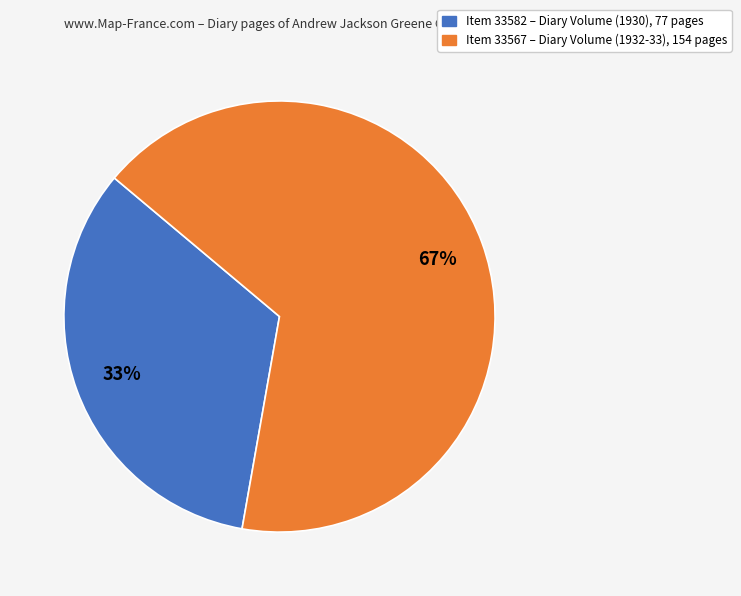

Does any single category account for the majority?

Yes